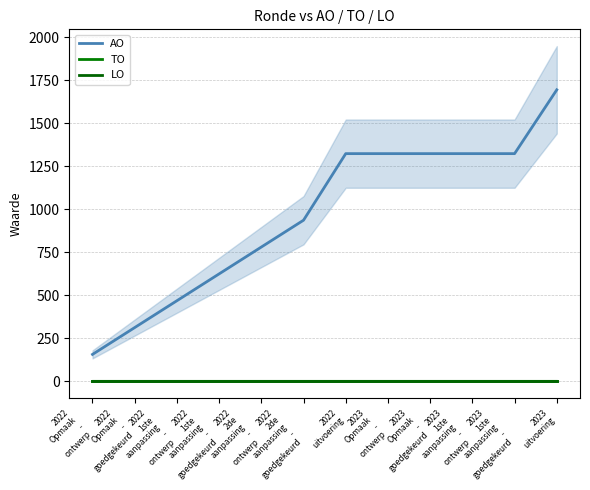

True or false: AO and TO cross at least once.

False